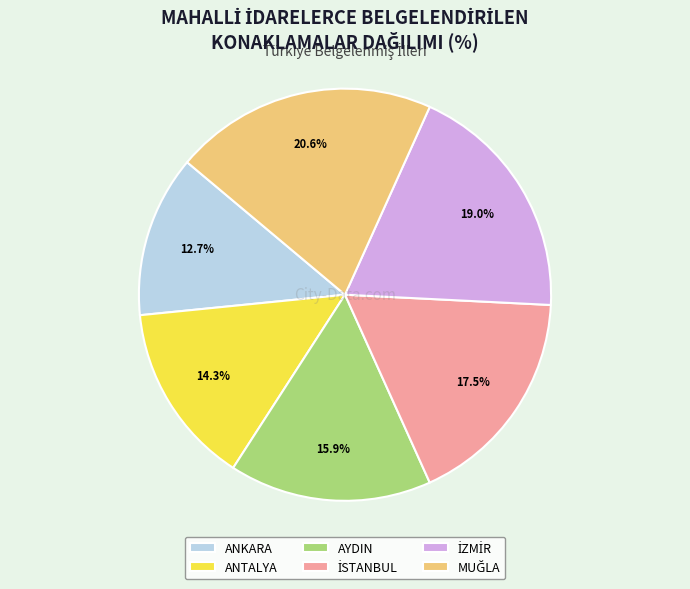

Is there a majority slice in this chart?

No